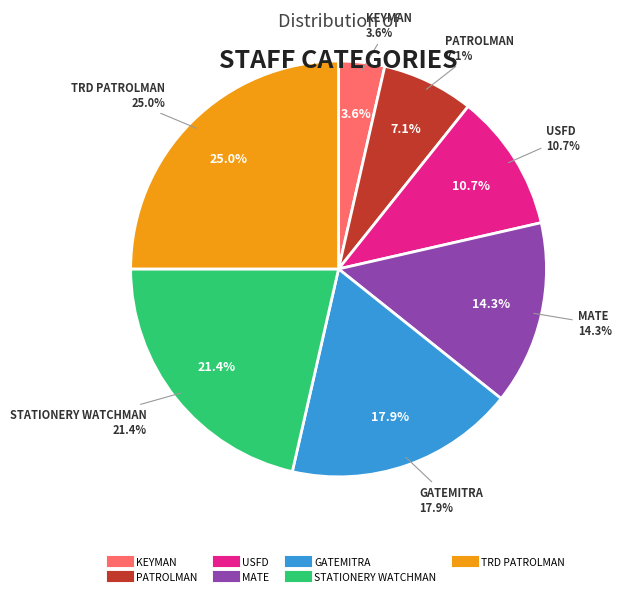

Is it true that STATIONERY WATCHMAN is 21% of the pie?

True